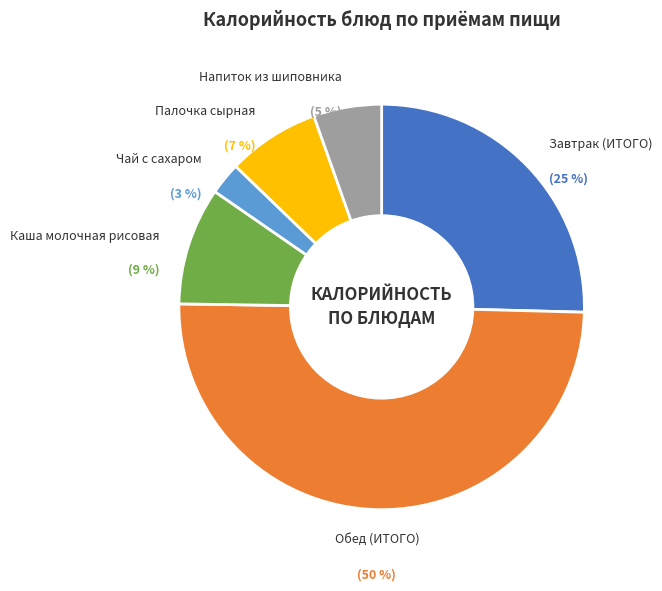

To the nearest percent, what is the average slice percentage?

17%